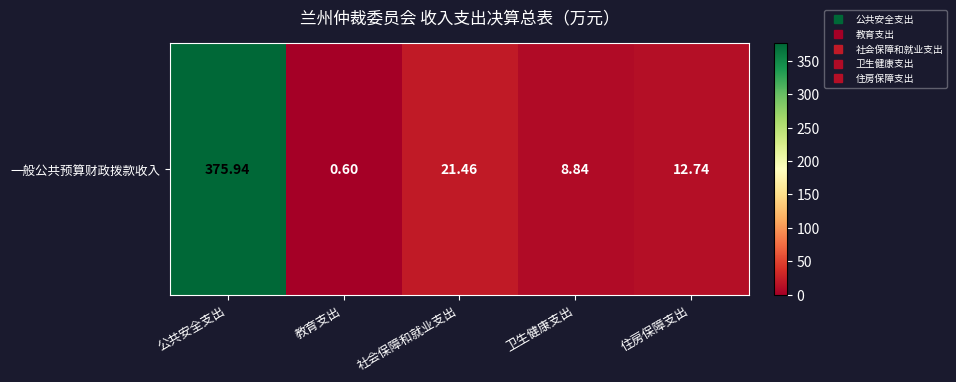

What is the average value?

83.9